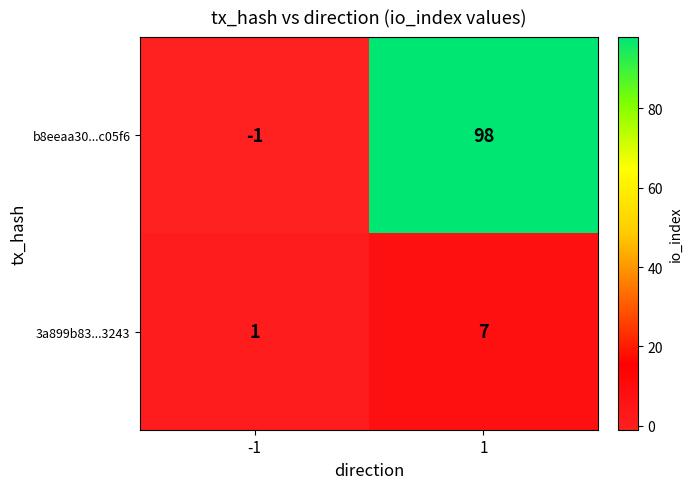

At which category is the sum across all series the highest?

1